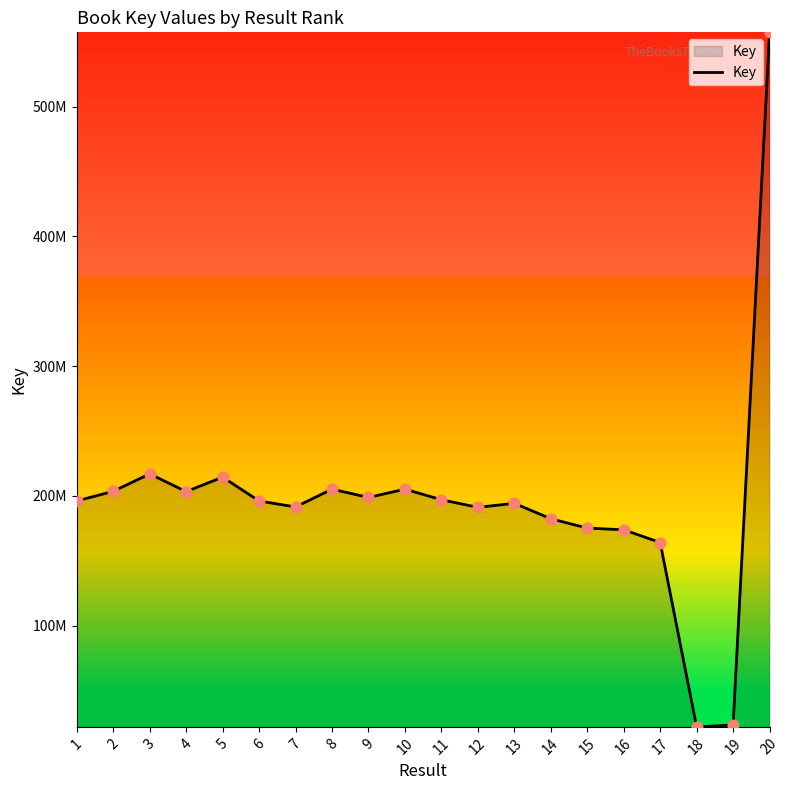

What is the change in value from 5 to 19?

-190992797